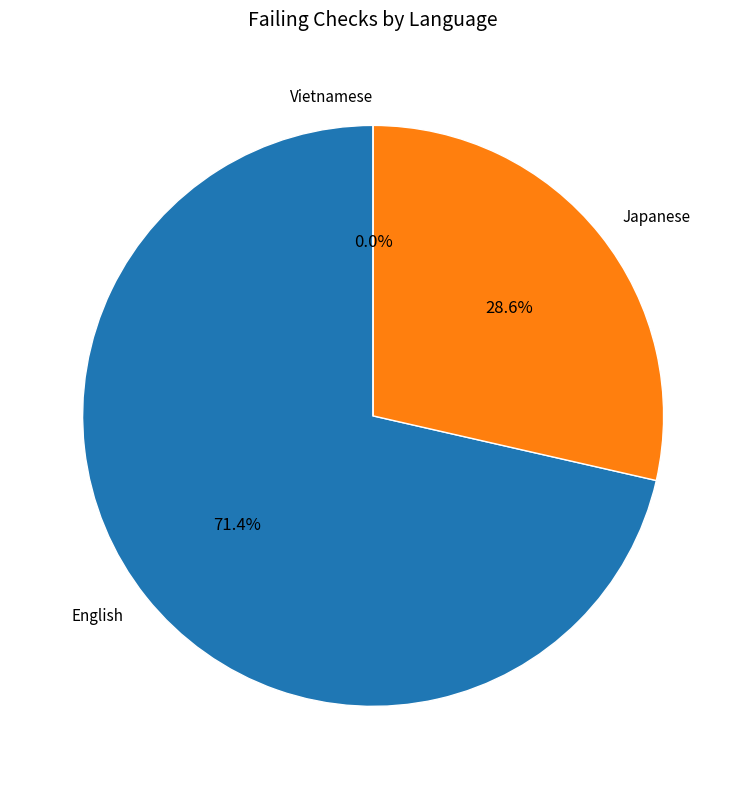

Which category has the smallest portion of the pie?

Vietnamese